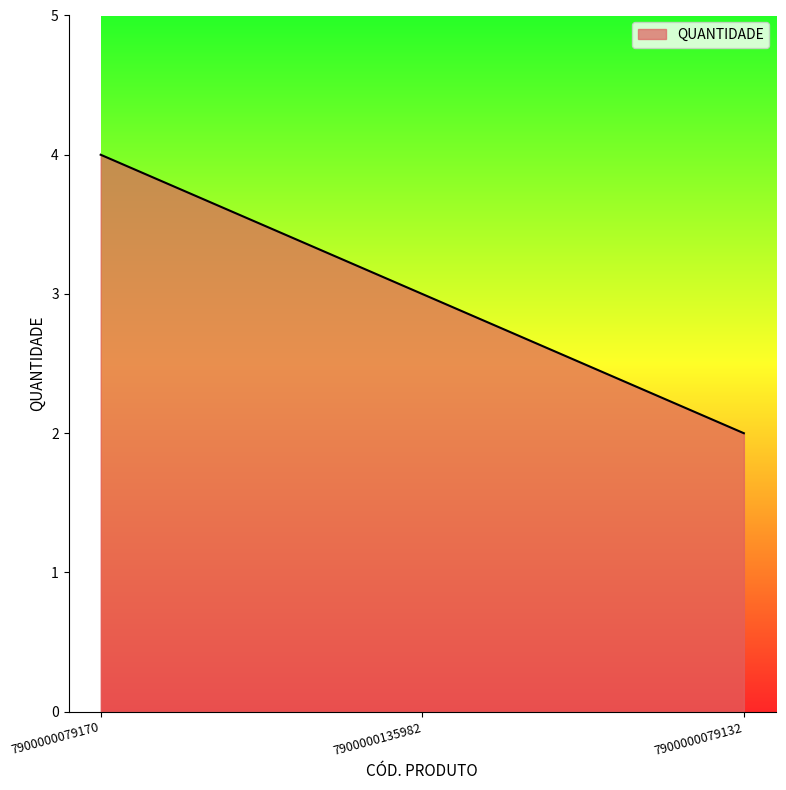

What position from the left is 7900000135982?

2